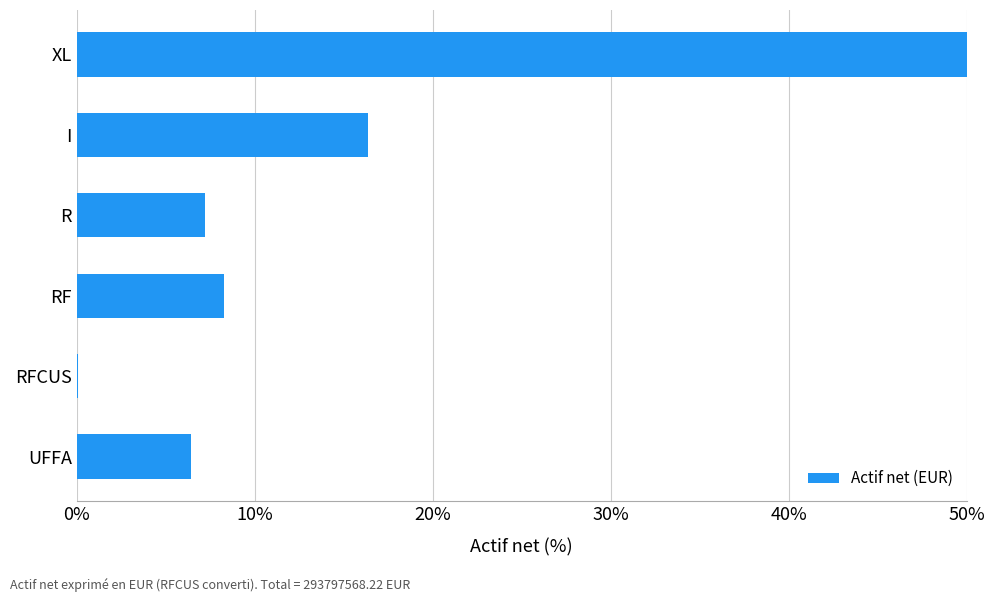

What is the difference between the values at R and RFCUS?

7.1